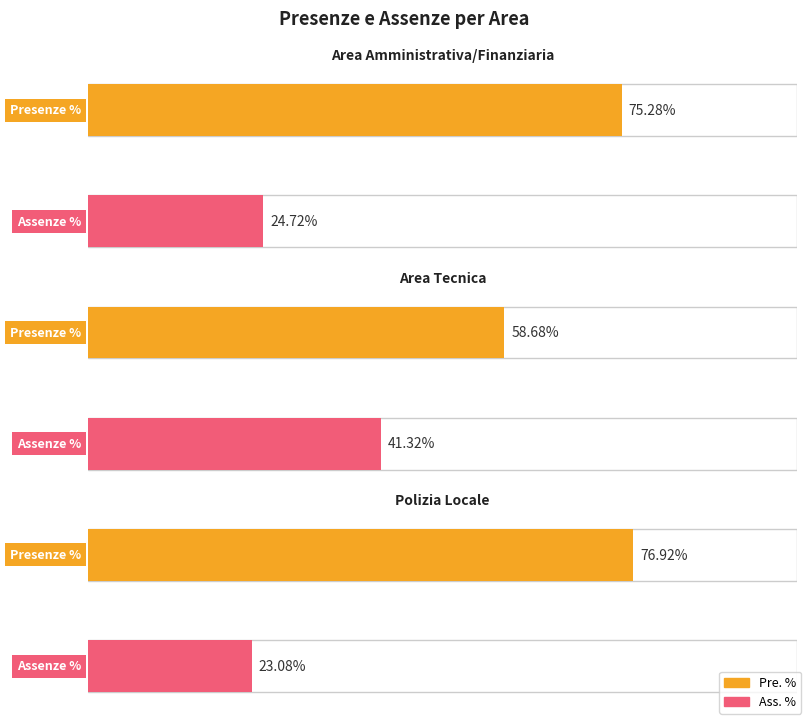

True or false: Ass. % has a value of 37.5 at Polizia Locale.

False